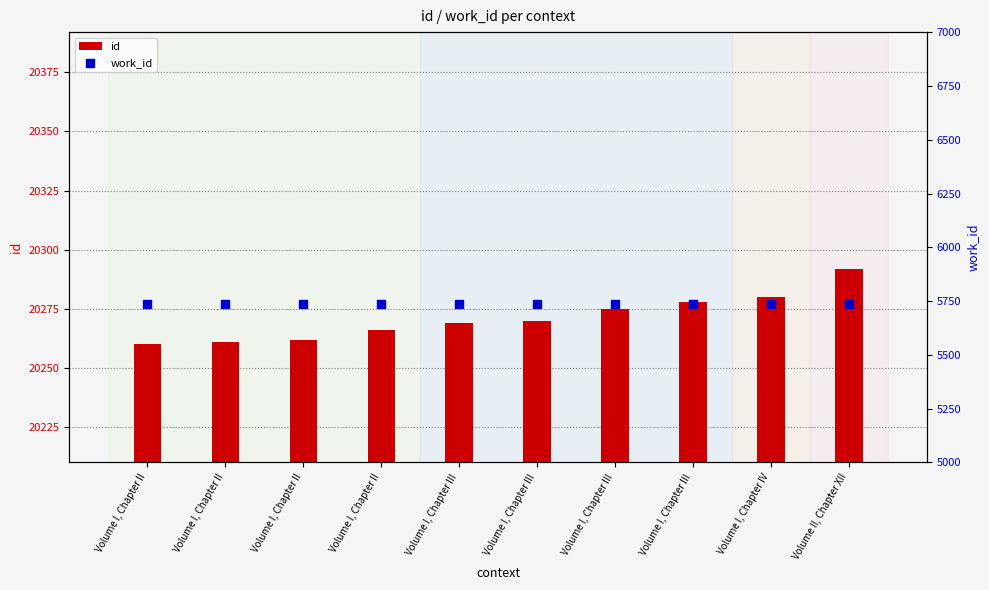

Which series contains the highest Y value?

id